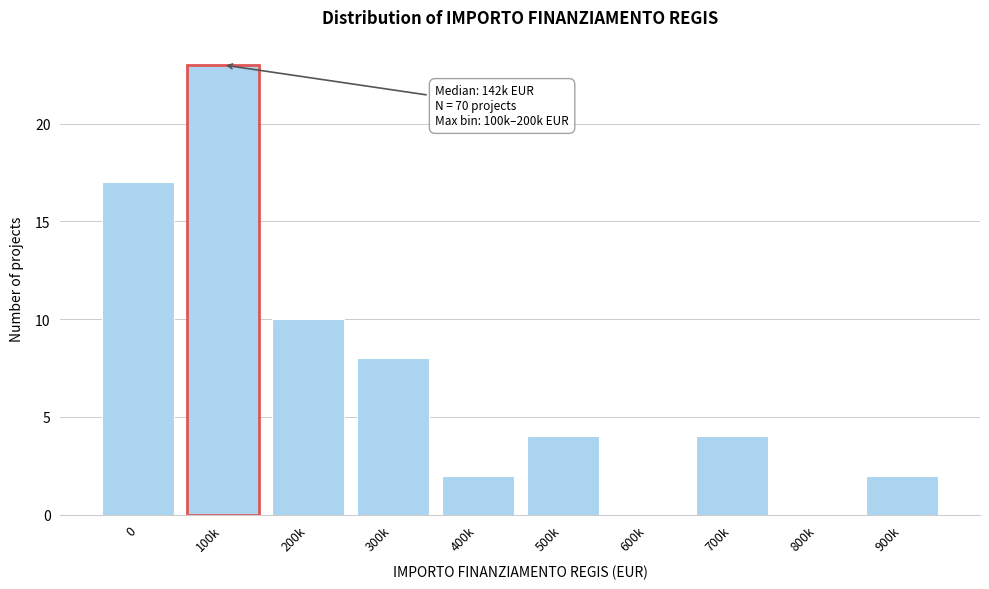

Reading right to left, transcribe all the data shown in this chart.

900k=2	800k=0	700k=4	600k=0	500k=4	400k=2	300k=8	200k=10	100k=23	0=17